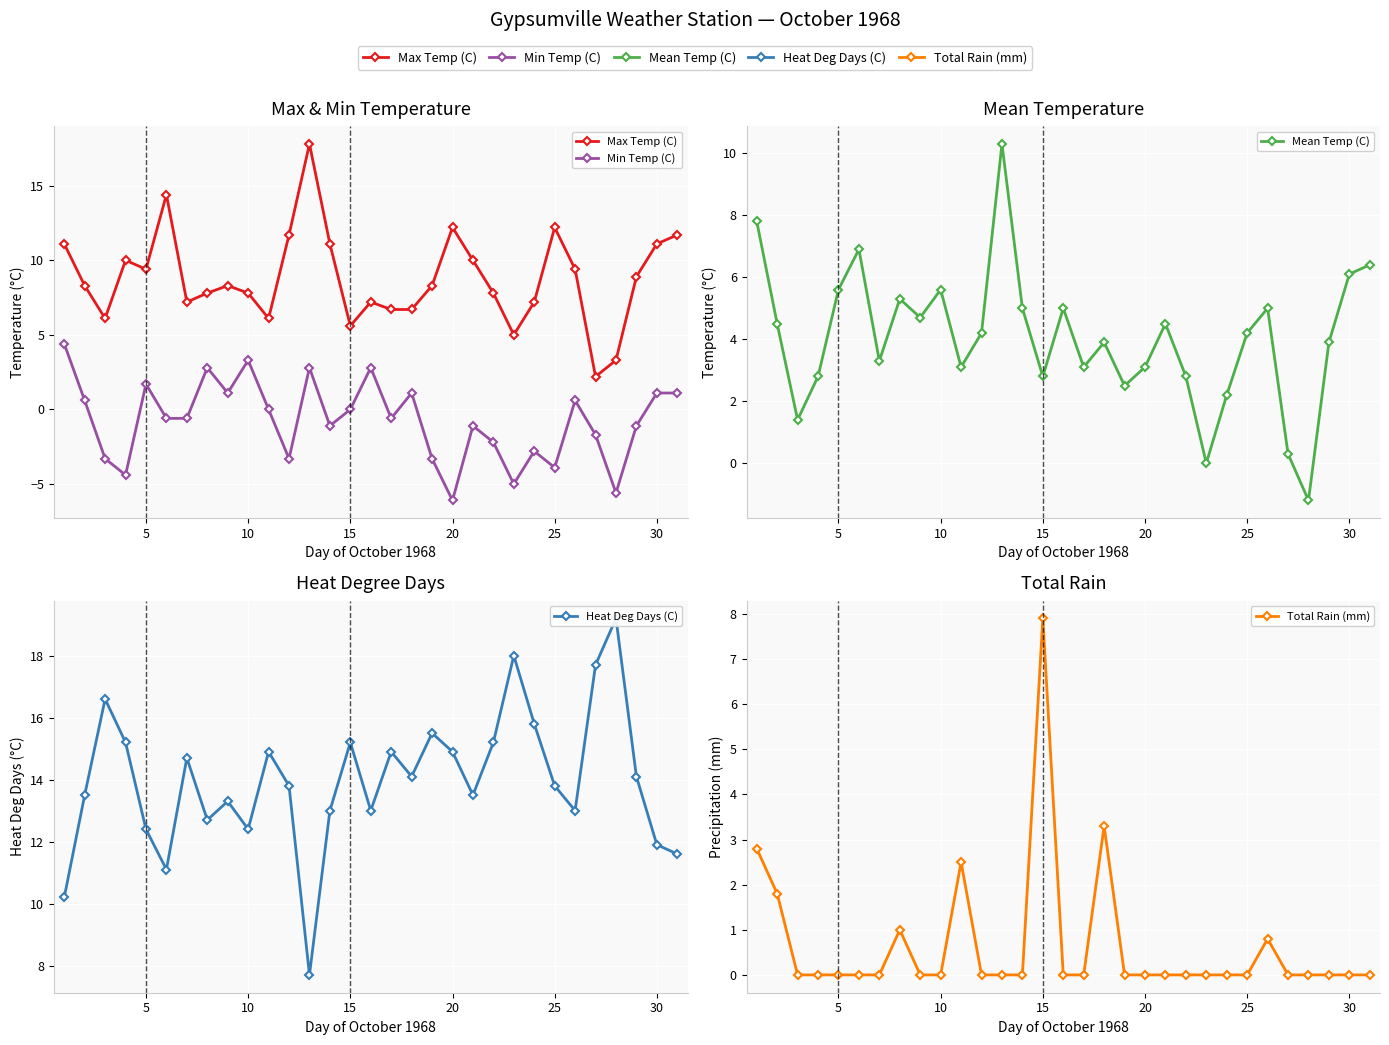

What is the value of the Mean Temp (C) point at the 24th from the left?

2.2